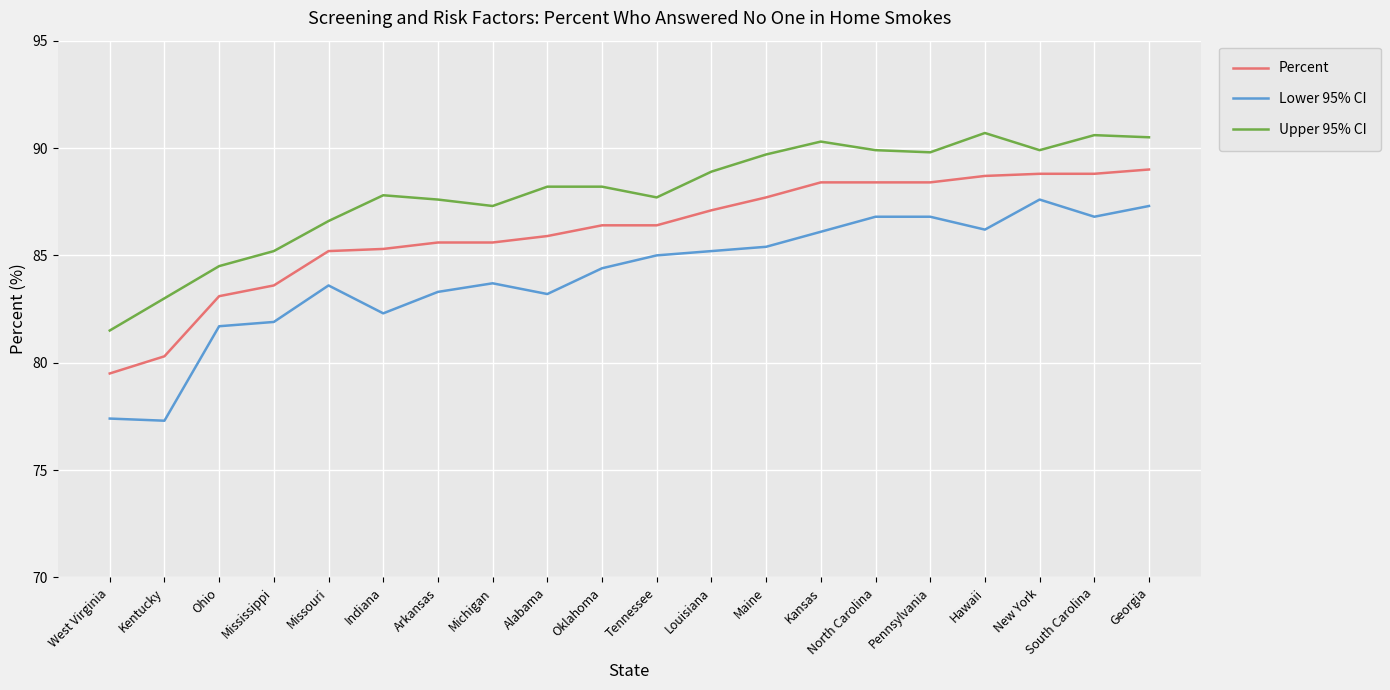

Which series has the largest total across all categories?

Upper 95% CI